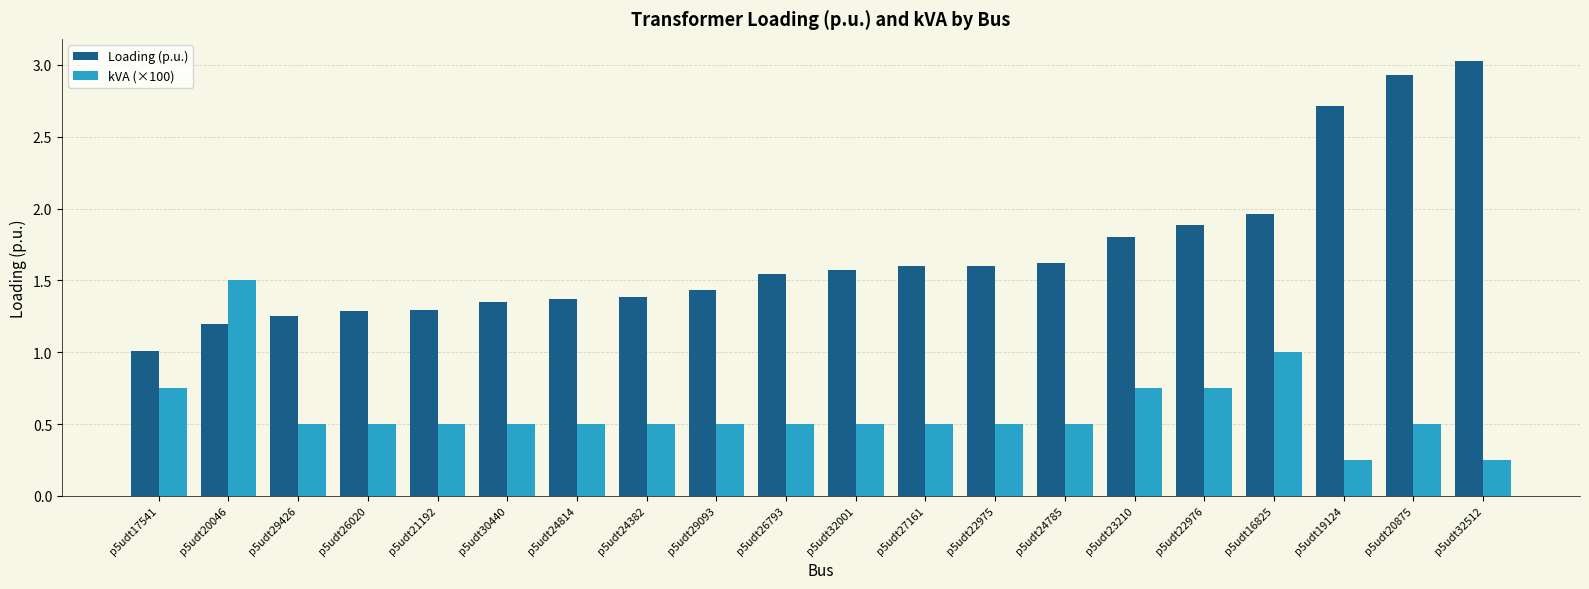

What is the average value of the kVA (×100) series?

0.6